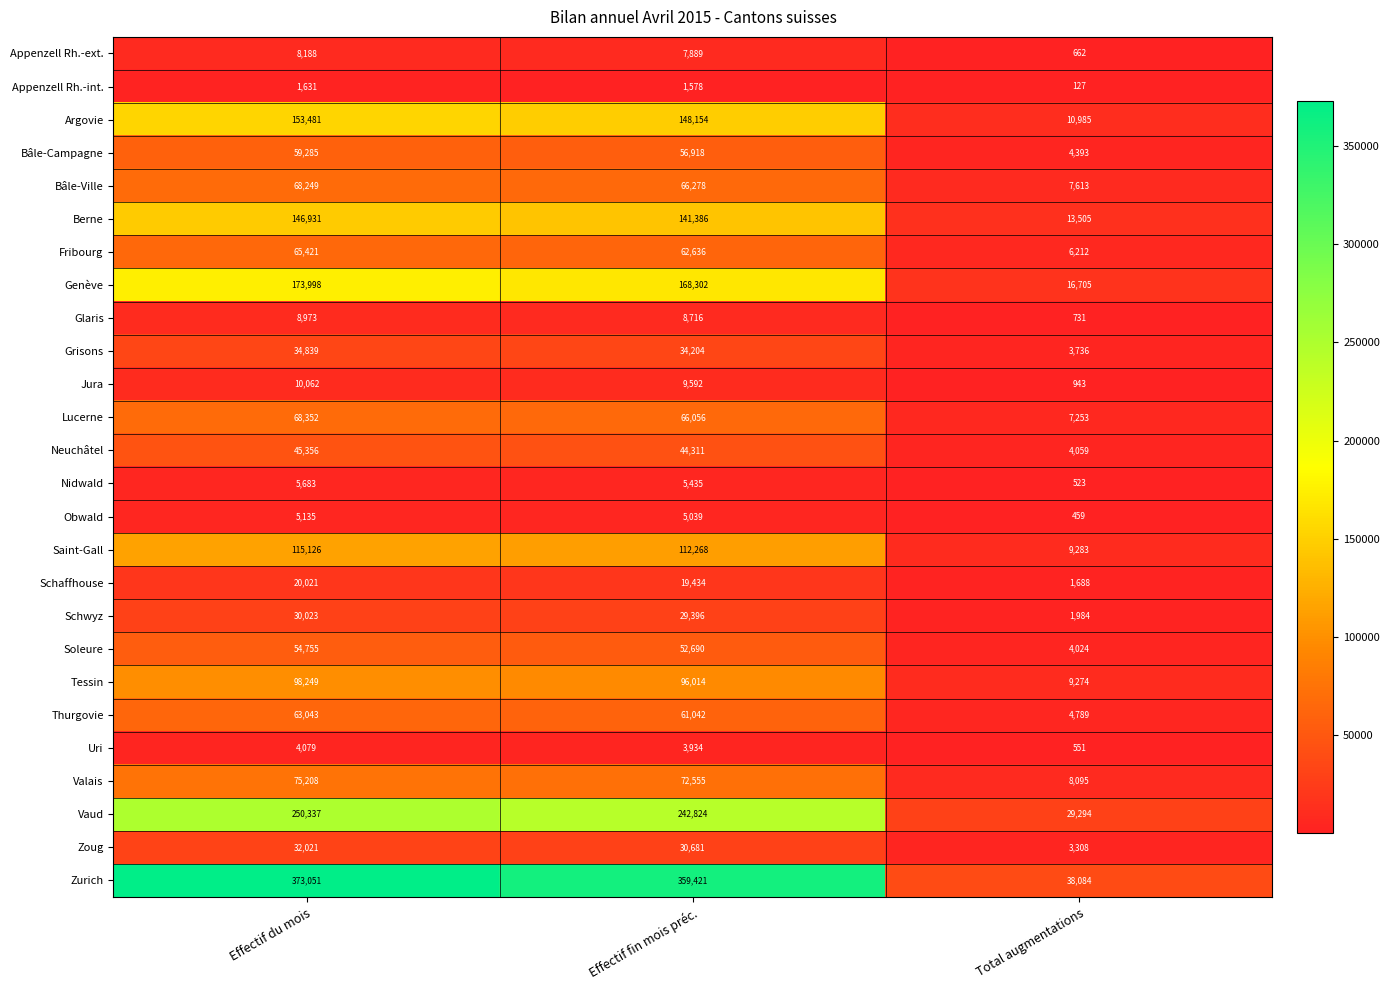

What is the sum of all Valais values?

155858